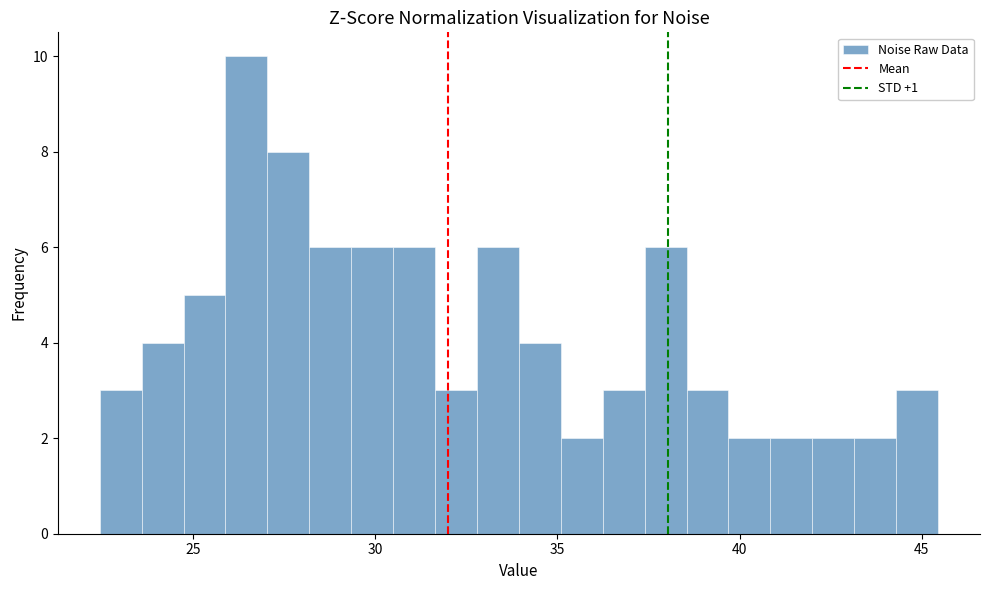

Around what value on the x-axis is the tallest bar? Give the approximate position of its centre, as read against the axis.

26.5